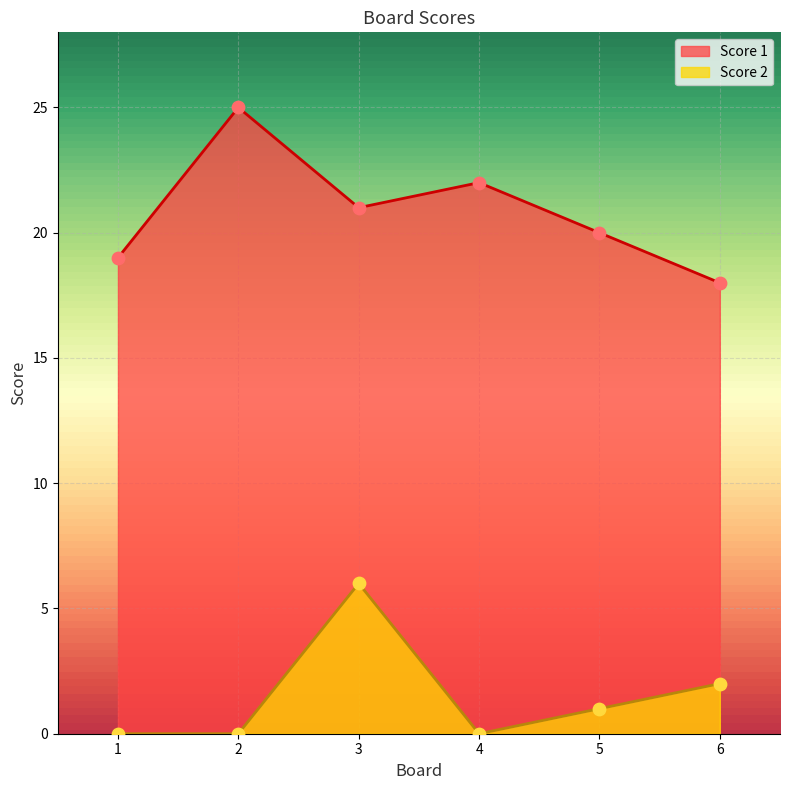

Which series contains the lowest Y value?

Score 2